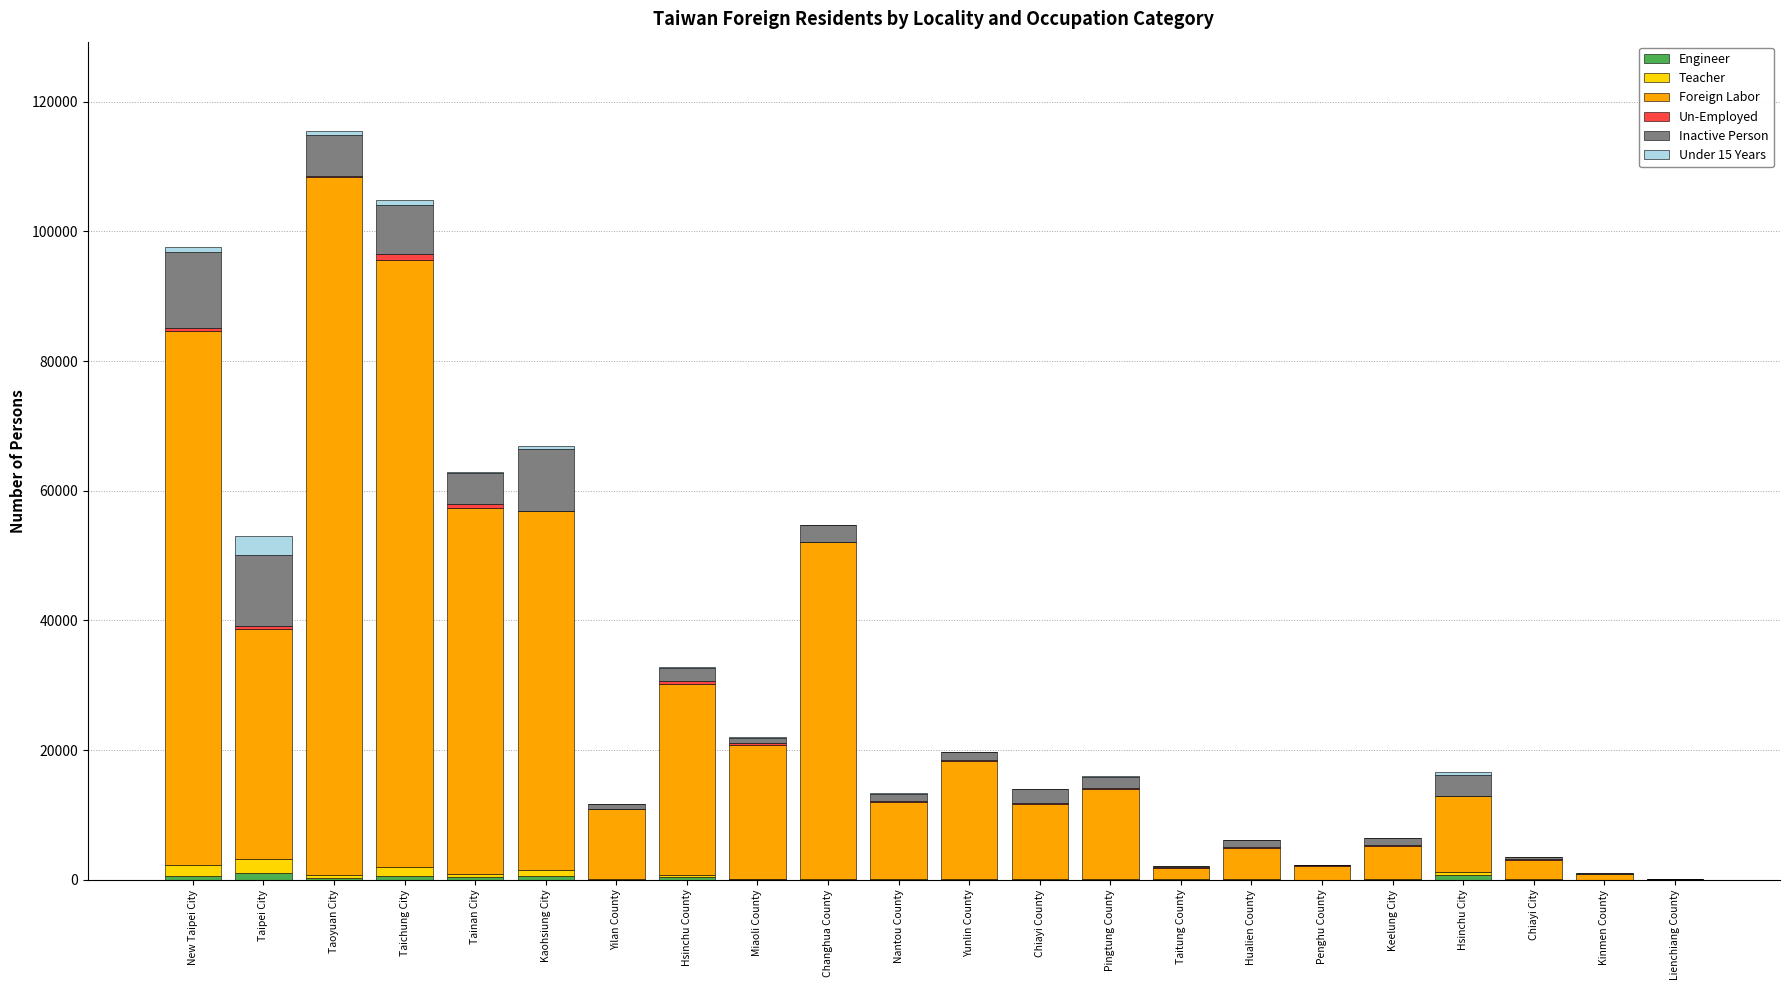

Are the bars grouped side by side (vs. stacked)?

No